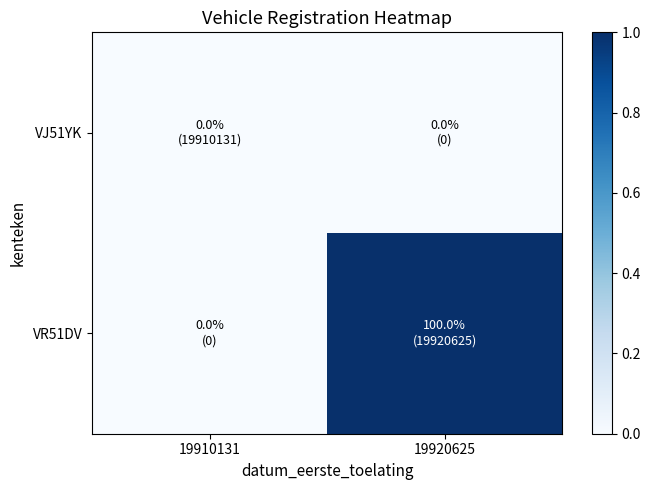

How many categories are shown in the chart?

2